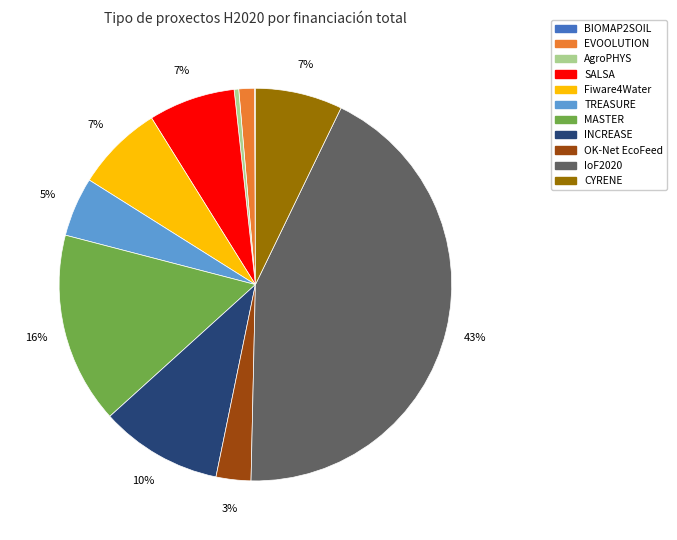

What is the largest slice in the pie chart?

IoF2020